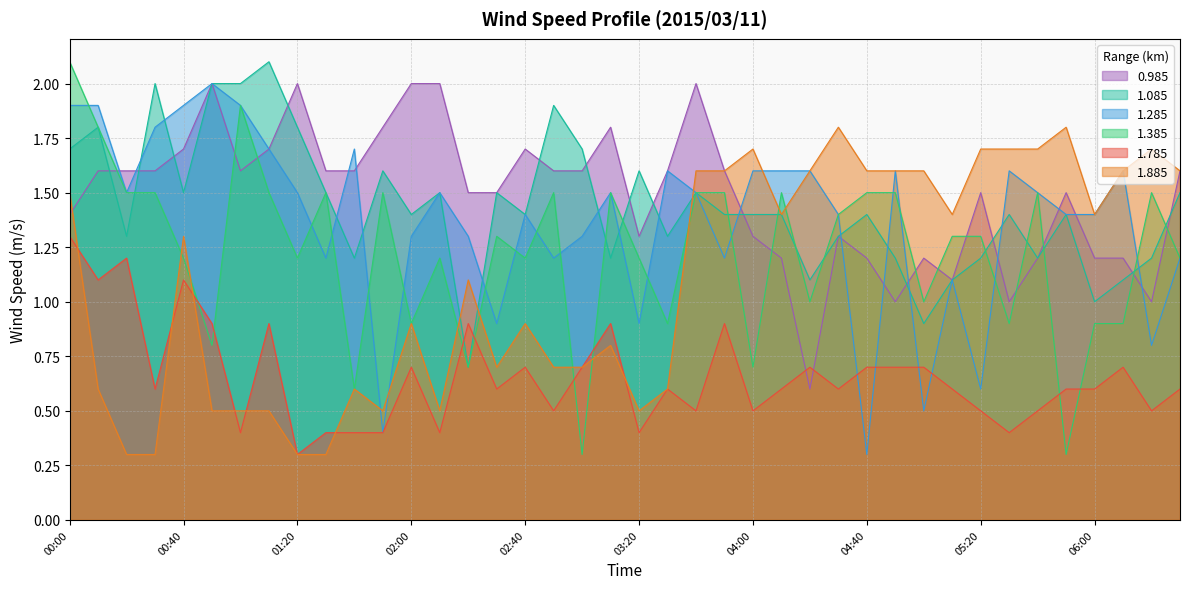

What is the label of the 20th point from the right?

03:20